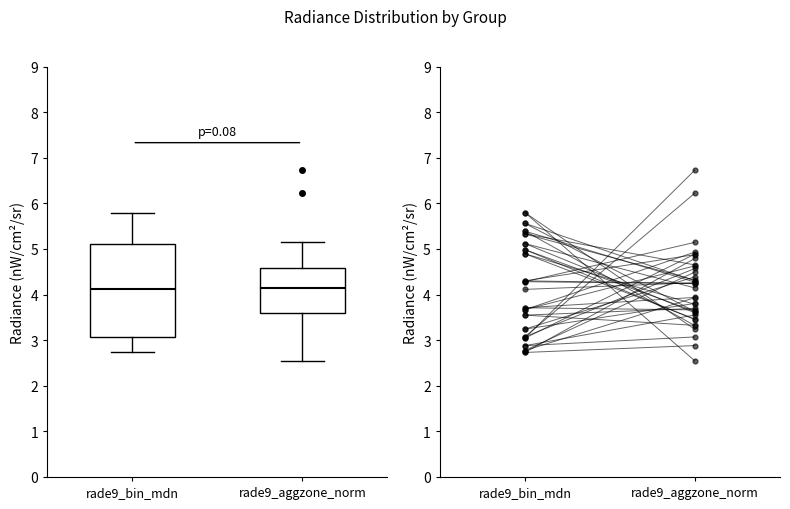

Reading left to right, read every box against the y-axis: the position of its median line, the range the box covers, and the ends of its whiskers. The values are not printed on the chart, so give them approximately, as read against the axis.

rade9_bin_mdn: median 4.1, box 3.1 to 5.1, whiskers 2.7 to 5.8
rade9_aggzone_norm: median 4.1, box 3.6 to 4.6, whiskers 2.5 to 5.1